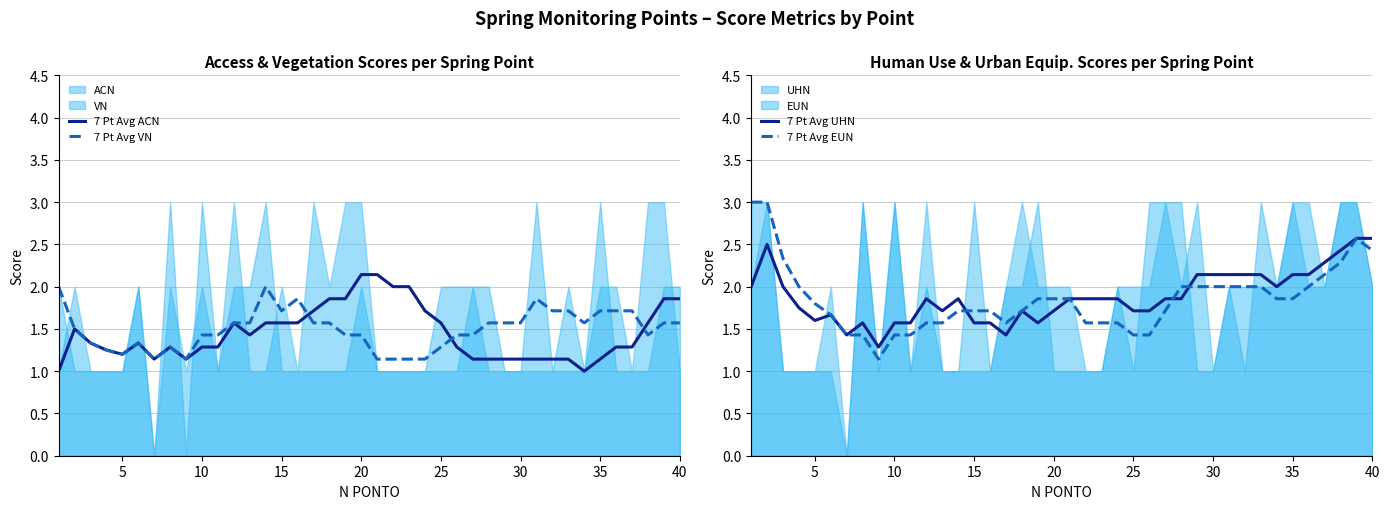

The 7 Pt Avg EUN series shows 2.4 at 20. True or false?

False